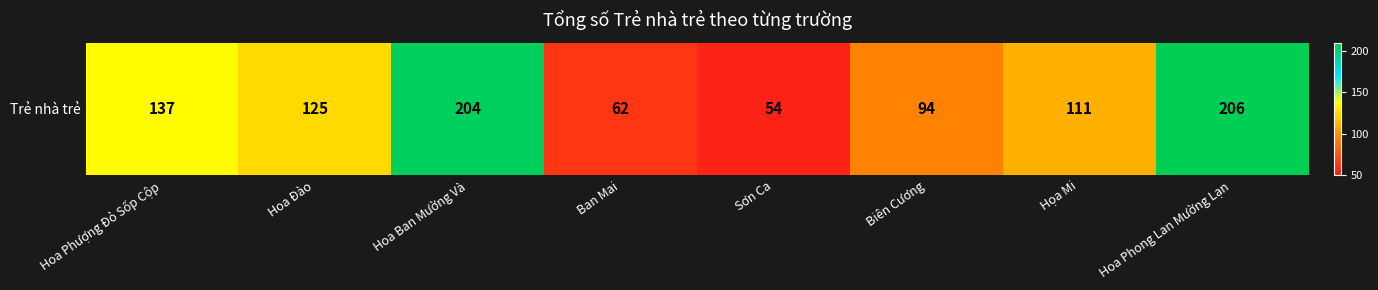

The chart shows a value of 94 at Biên Cương. True or false?

True